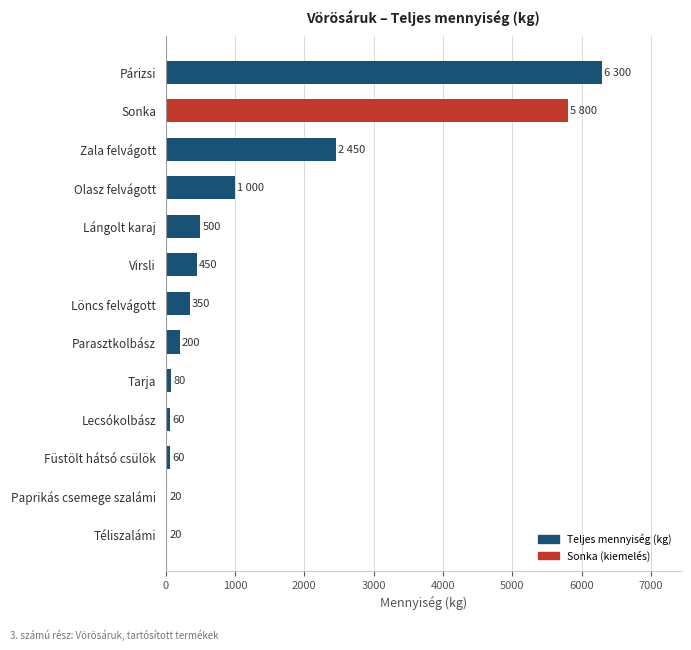

Is it true that the value at Lángolt karaj is 500?

True